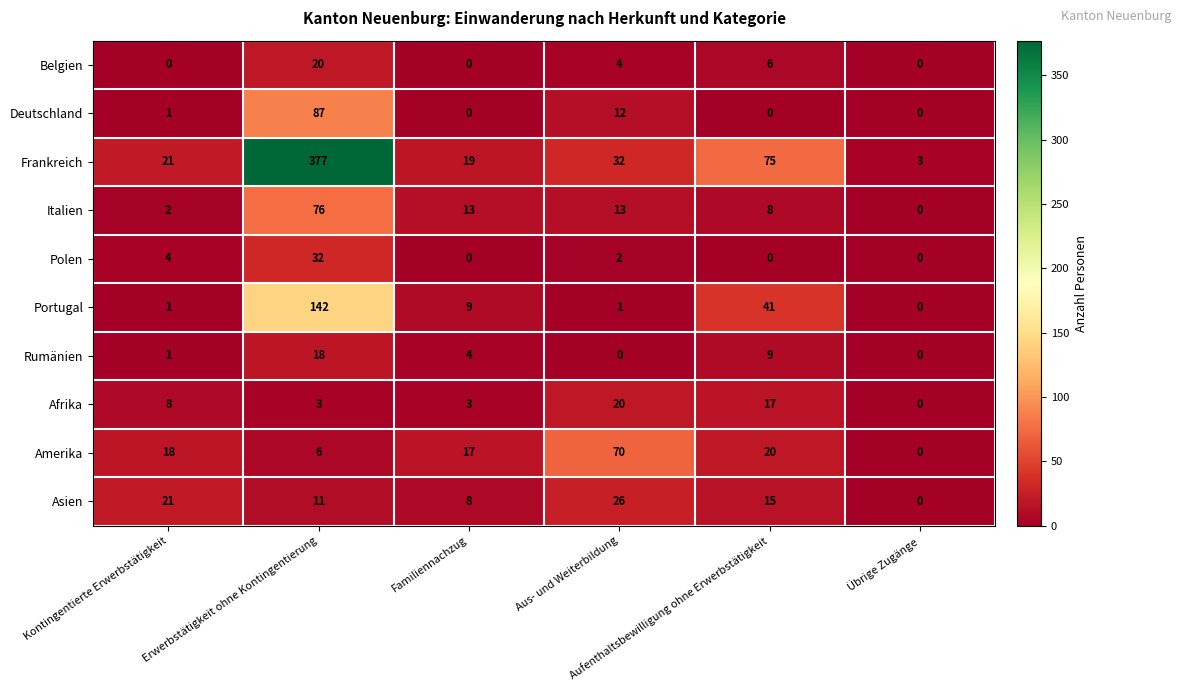

What is the highest value of the Frankreich series?

377